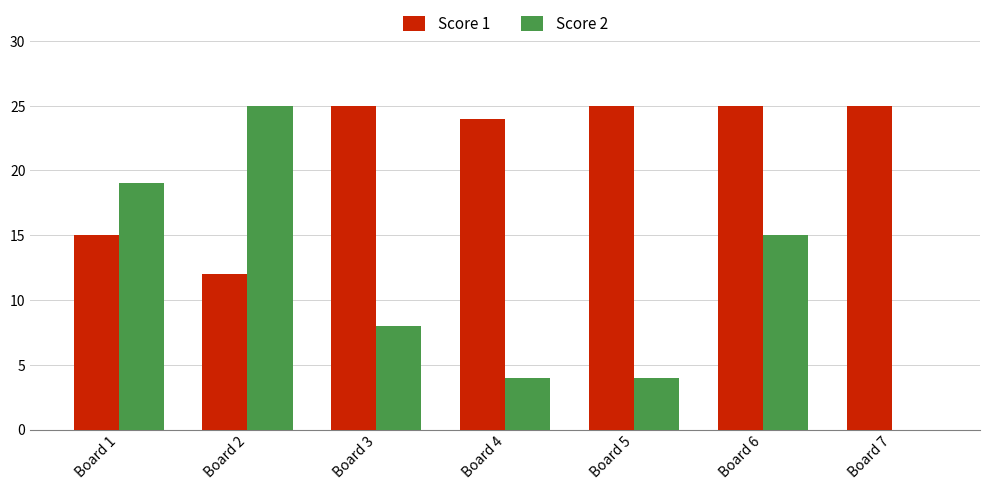

Is the value of Score 2 at Board 4 greater than the value of Score 1 at Board 7?

No